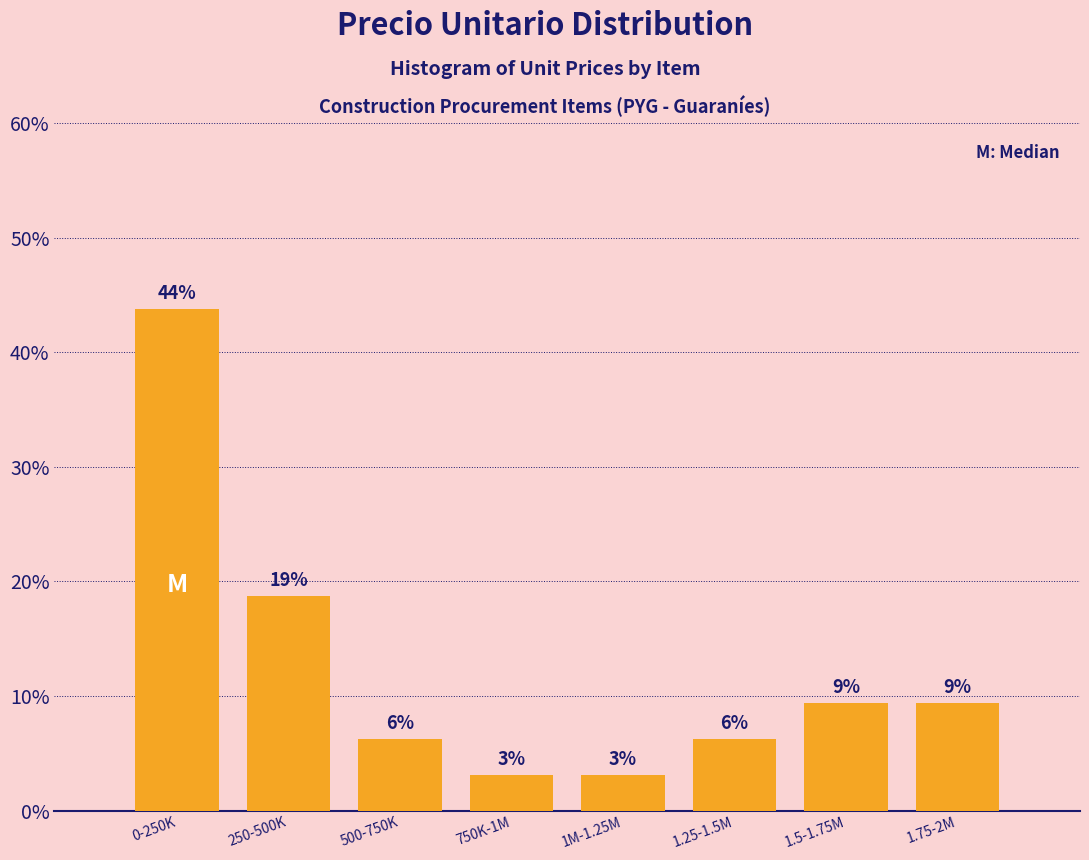

Are the bars horizontal?

No